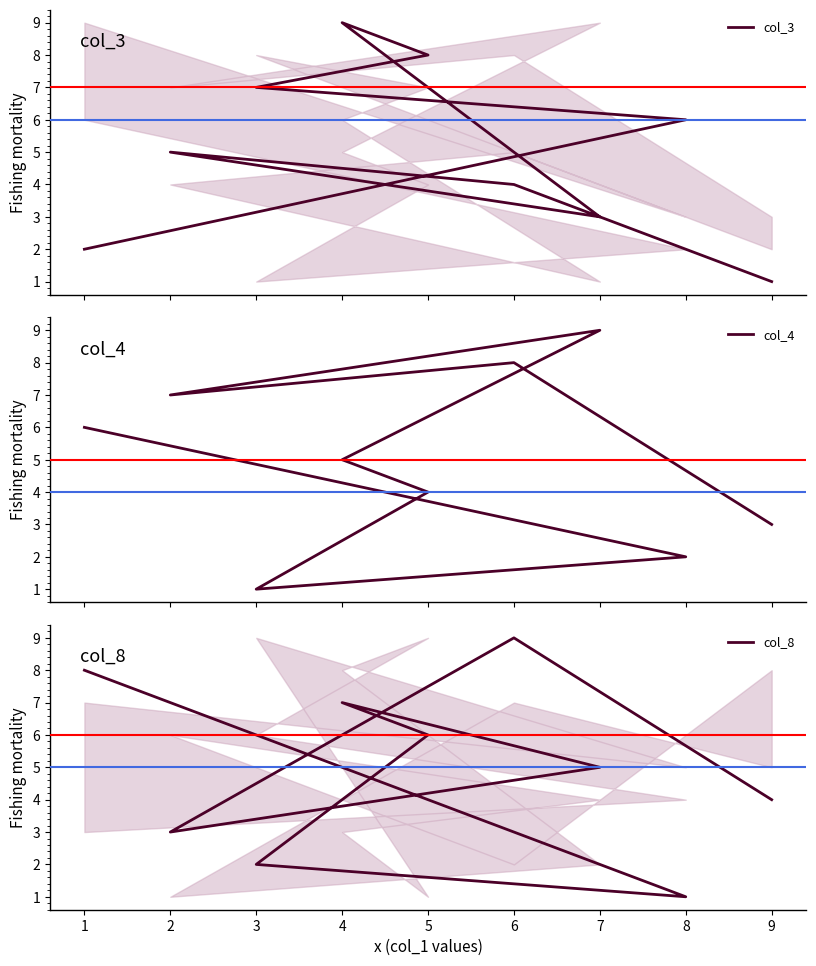

After their last crossing, which series has the higher values: col_3 or col_4?

col_4